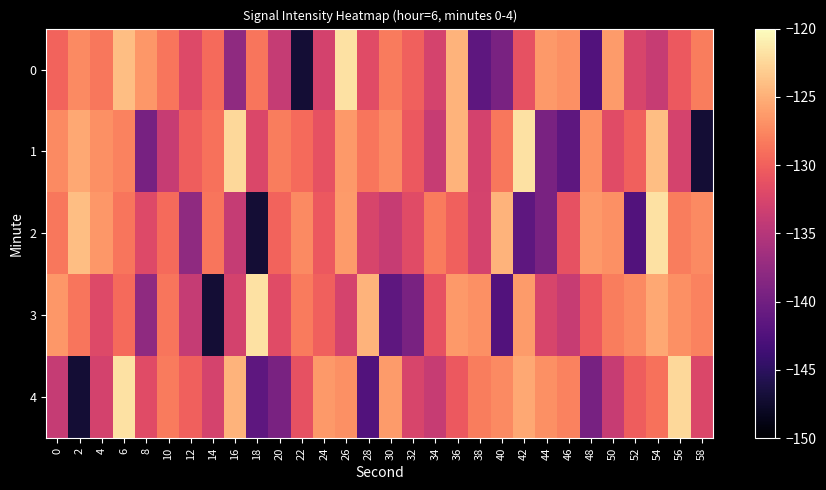

Reading left to right, what are all the values shown in this chart?

0: 0=-129.7	2=-127.3	4=-128.5	6=-124.0	8=-126.5	10=-128.7	12=-132.0	14=-129.3	16=-137.7	18=-128.6	20=-133.9	22=-147.1	24=-132.9	26=-121.8	28=-131.7	30=-128.3	32=-130.0	34=-132.8	36=-124.7	38=-141.4	40=-139.3	42=-131.2	44=-126.4	46=-127.0	48=-142.3	50=-126.2	52=-132.5	54=-133.8	56=-130.6	58=-128.1
1: 0=-127.3	2=-125.5	4=-126.9	6=-127.8	8=-139.5	10=-133.7	12=-130.3	14=-128.9	16=-122.4	18=-132.3	20=-128.1	22=-129.3	24=-131.2	26=-126.4	28=-128.6	30=-127.3	32=-130.6	34=-133.8	36=-124.7	38=-132.9	40=-128.5	42=-121.8	44=-139.3	46=-141.4	48=-127.0	50=-131.7	52=-130.0	54=-124.0	56=-132.8	58=-147.1
2: 0=-128.5	2=-124.0	4=-126.5	6=-128.7	8=-132.0	10=-129.3	12=-137.7	14=-128.6	16=-133.9	18=-147.1	20=-129.7	22=-127.3	24=-130.6	26=-126.2	28=-132.5	30=-133.8	32=-131.7	34=-128.3	36=-130.0	38=-132.8	40=-124.7	42=-141.4	44=-139.3	46=-131.2	48=-126.4	50=-127.0	52=-142.3	54=-121.8	56=-128.1	58=-127.3
3: 0=-126.5	2=-128.7	4=-132.0	6=-129.3	8=-137.7	10=-128.6	12=-133.9	14=-147.1	16=-132.9	18=-121.8	20=-131.7	22=-128.3	24=-130.0	26=-132.8	28=-124.7	30=-141.4	32=-139.3	34=-131.2	36=-126.4	38=-127.0	40=-142.3	42=-126.2	44=-132.5	46=-133.8	48=-130.6	50=-128.1	52=-127.3	54=-125.5	56=-126.9	58=-127.8
4: 0=-133.9	2=-147.1	4=-132.9	6=-121.8	8=-131.7	10=-128.3	12=-130.0	14=-132.8	16=-124.7	18=-141.4	20=-139.3	22=-131.2	24=-126.4	26=-127.0	28=-142.3	30=-126.2	32=-132.5	34=-133.8	36=-130.6	38=-128.1	40=-127.3	42=-125.5	44=-126.9	46=-127.8	48=-139.5	50=-133.7	52=-130.3	54=-128.9	56=-122.4	58=-132.3